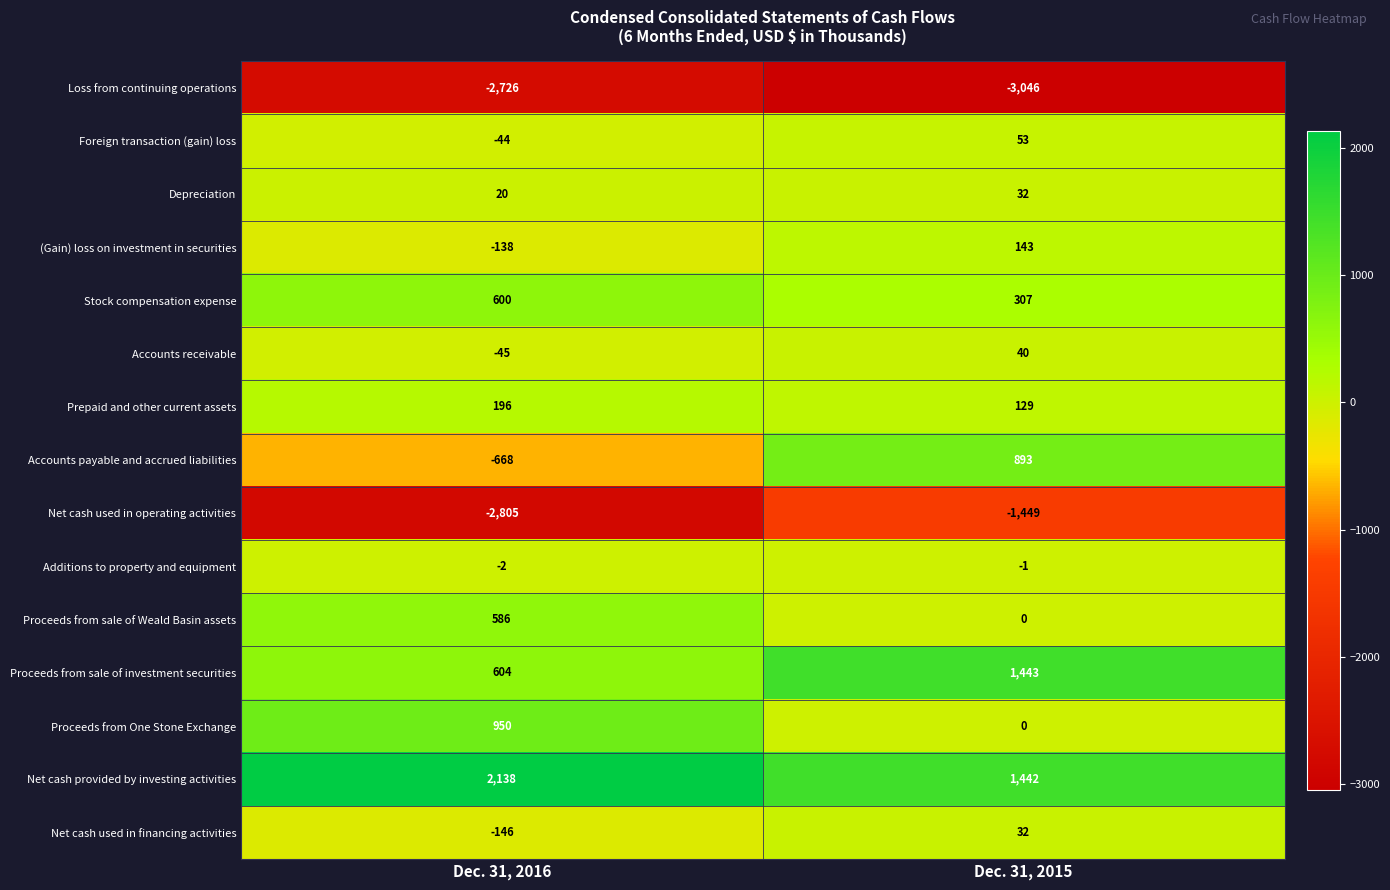

The value of Net cash provided by investing activities at Dec. 31, 2015 is 1442. True or false?

True